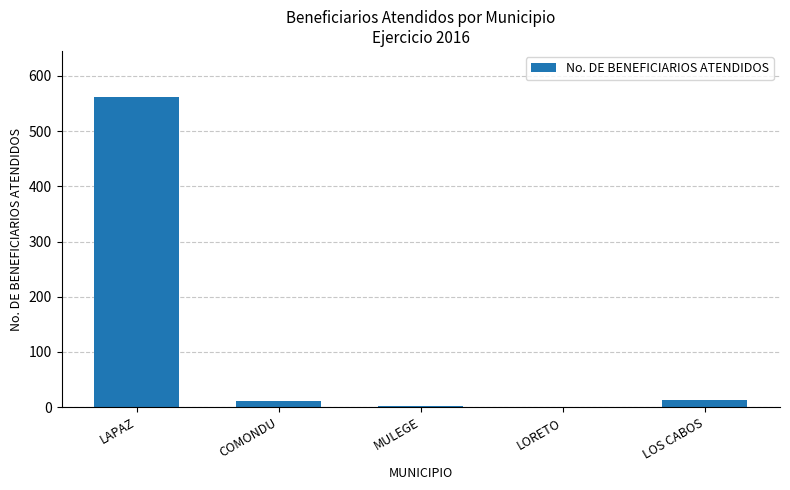

What is the sum of all values?

589